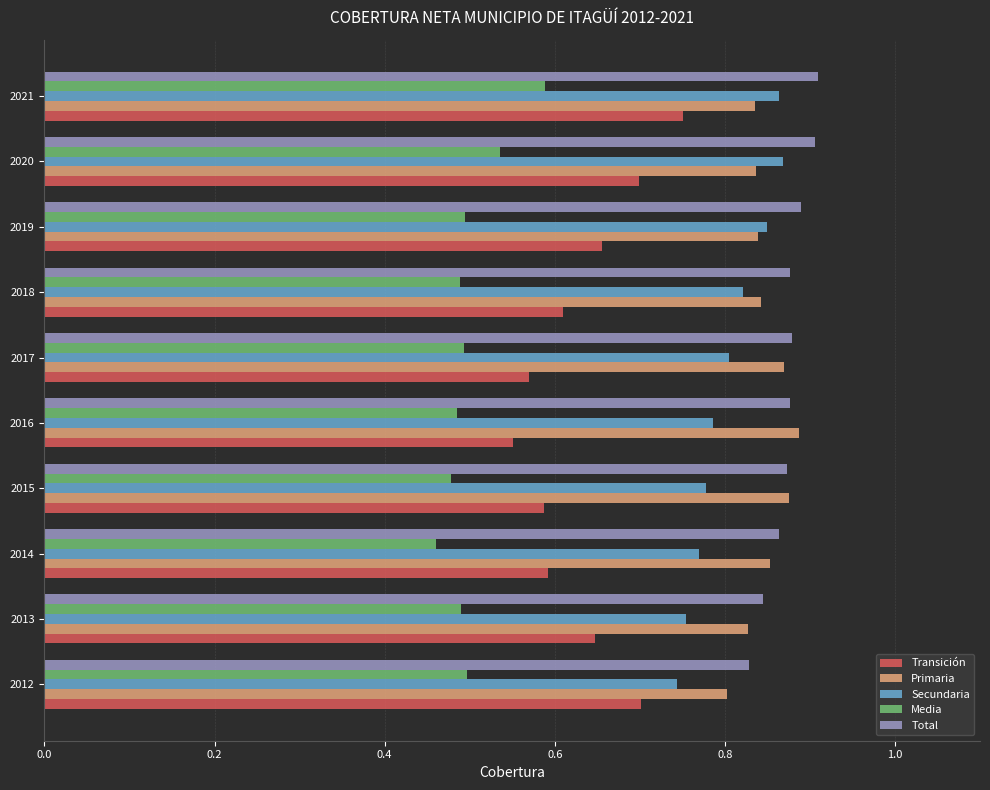

The Transición series shows 0.4 at 2014. True or false?

False